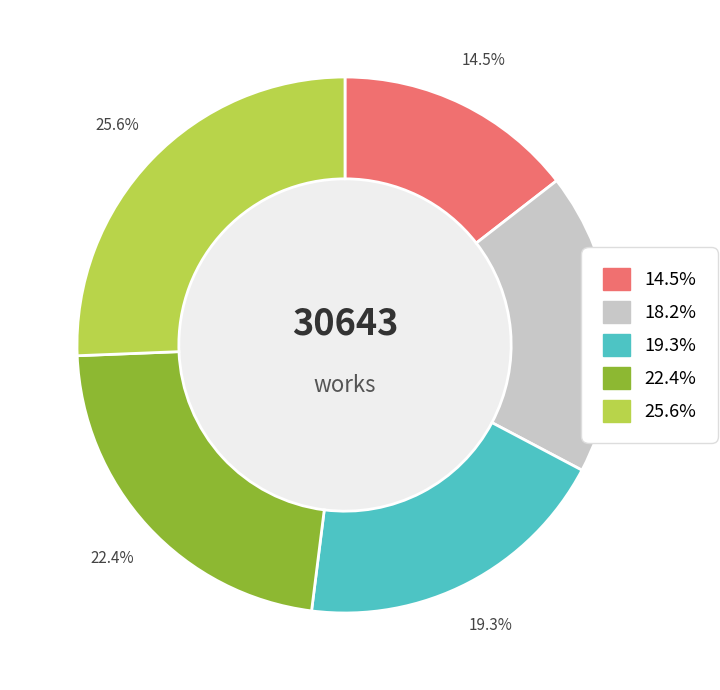

Is there a majority slice in this chart?

No